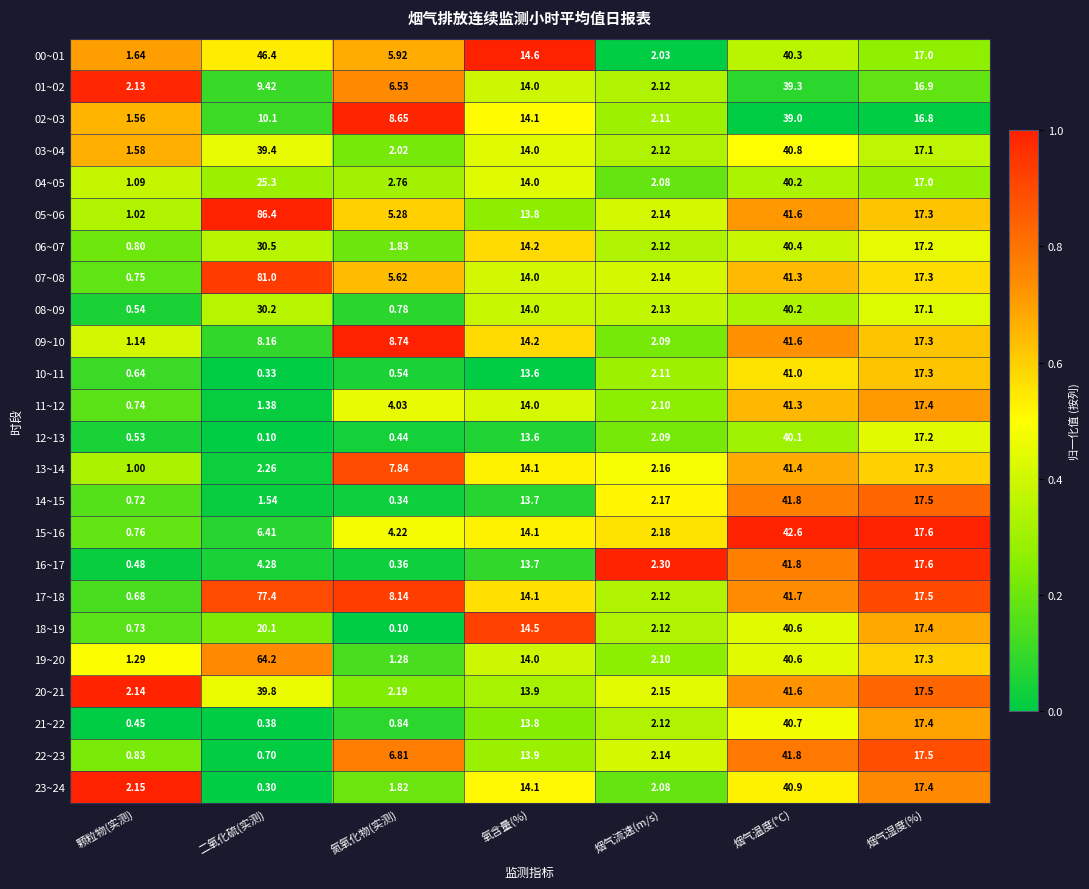

Count the number of data series in this chart.

24